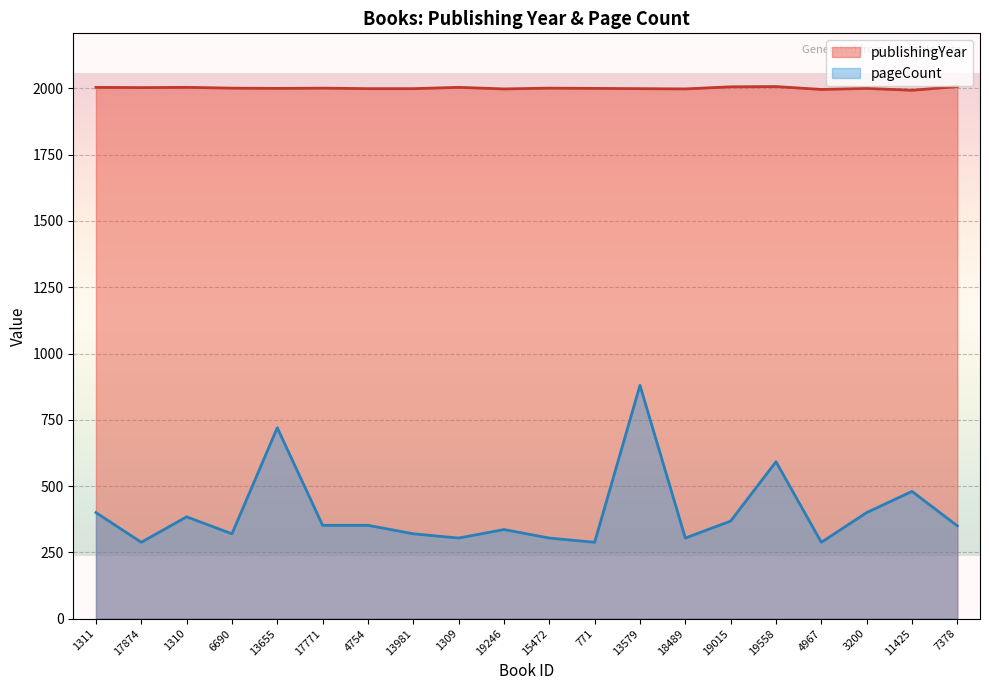

List the series in order of their overall mean, highest first.

publishingYear, pageCount